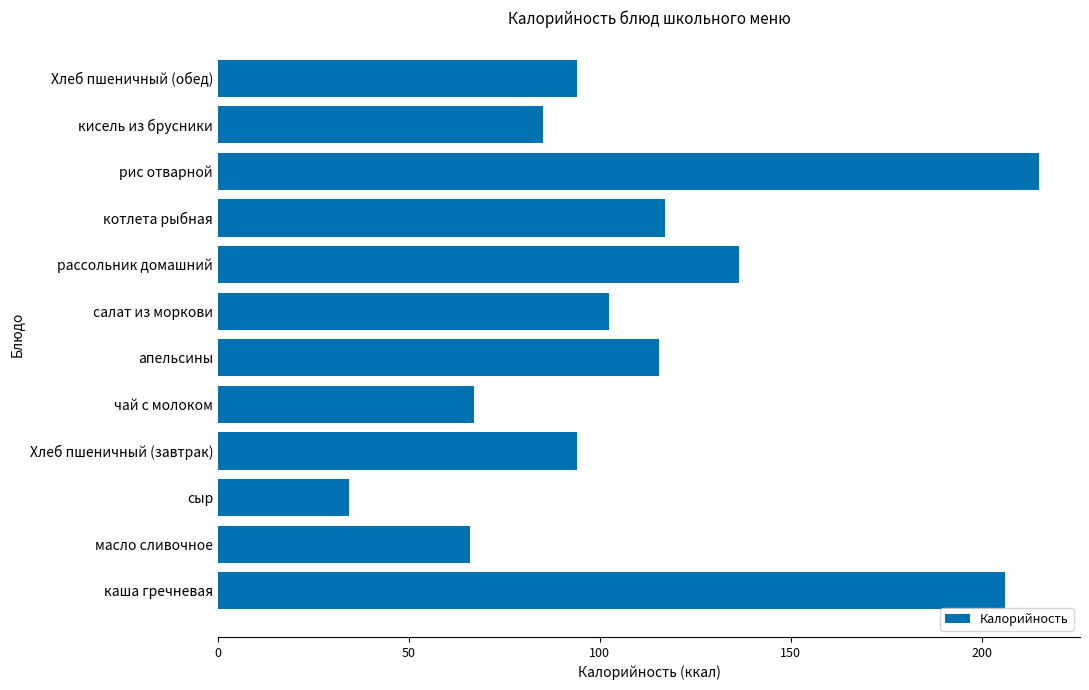

What is the sum of all values?

1333.2